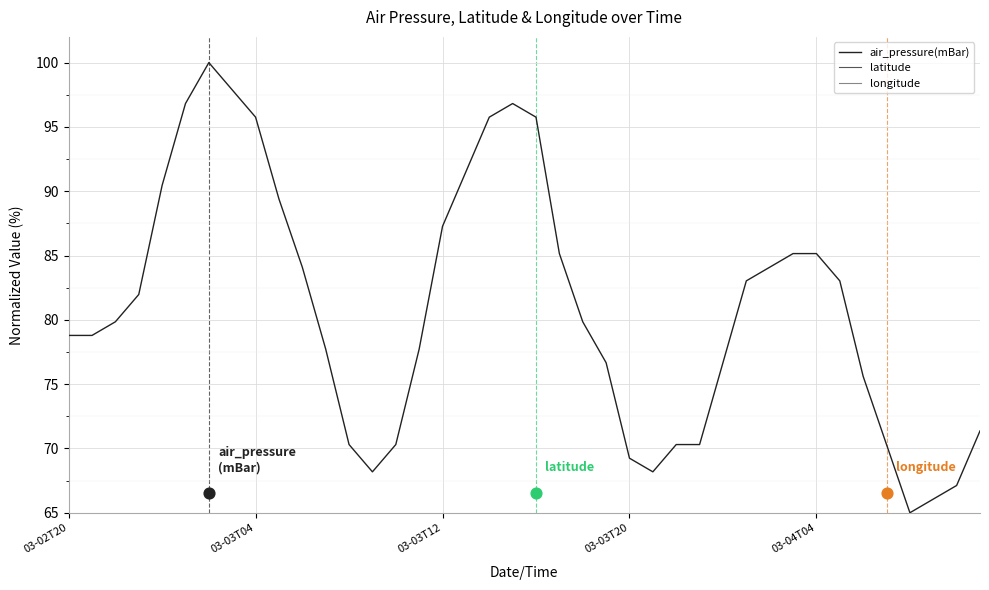

Is the value of longitude at 25 greater than the value of air_pressure(mBar) at 18?

No